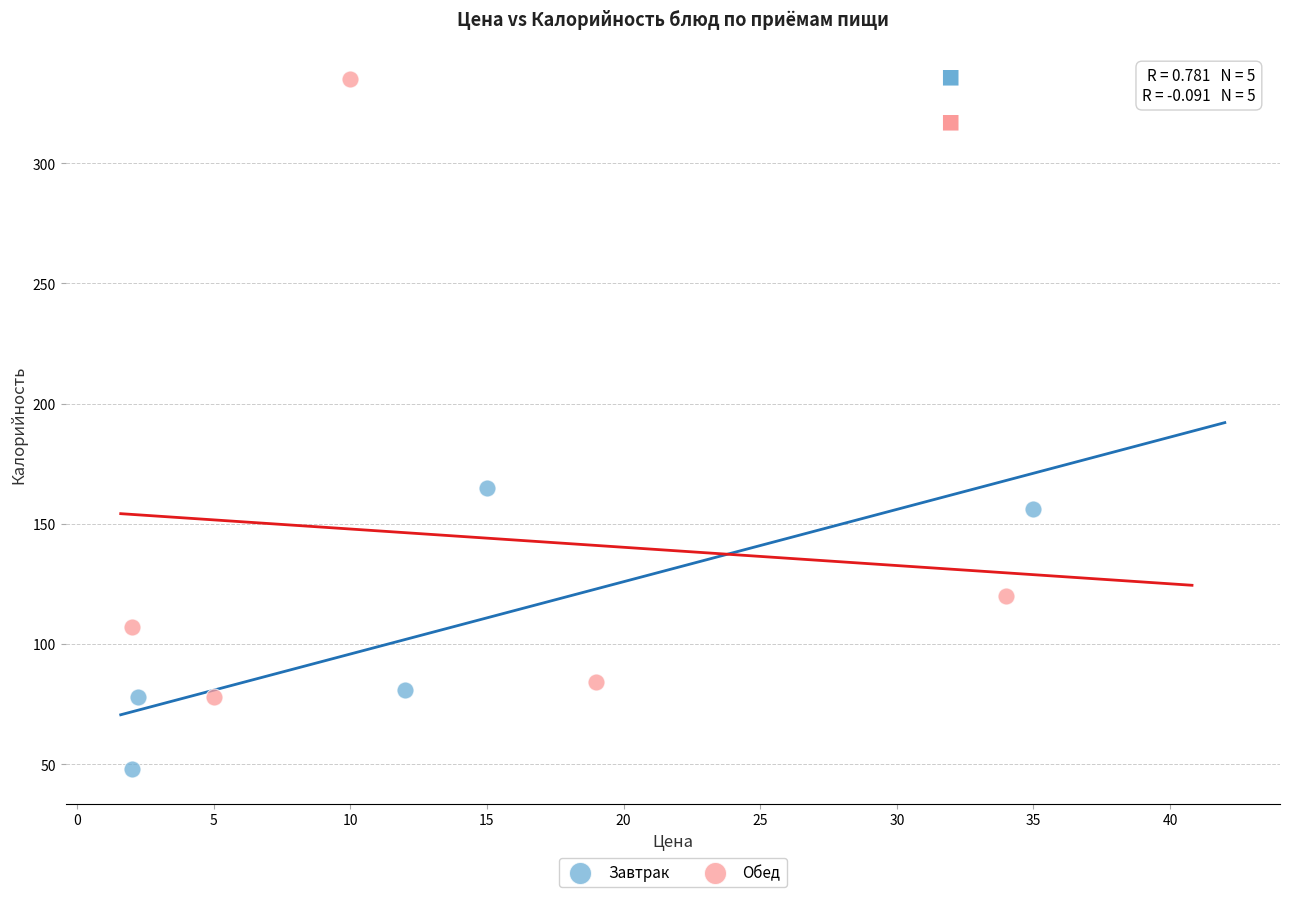

Which series reaches the minimum Y coordinate?

Завтрак